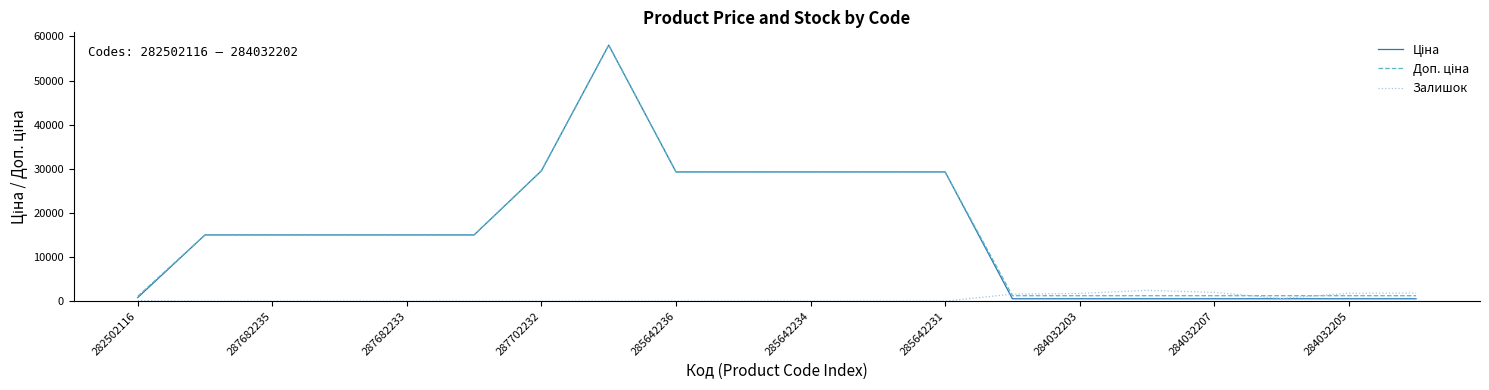

Which series ends up on top after the final intersection of Доп. ціна and Залишок?

Залишок